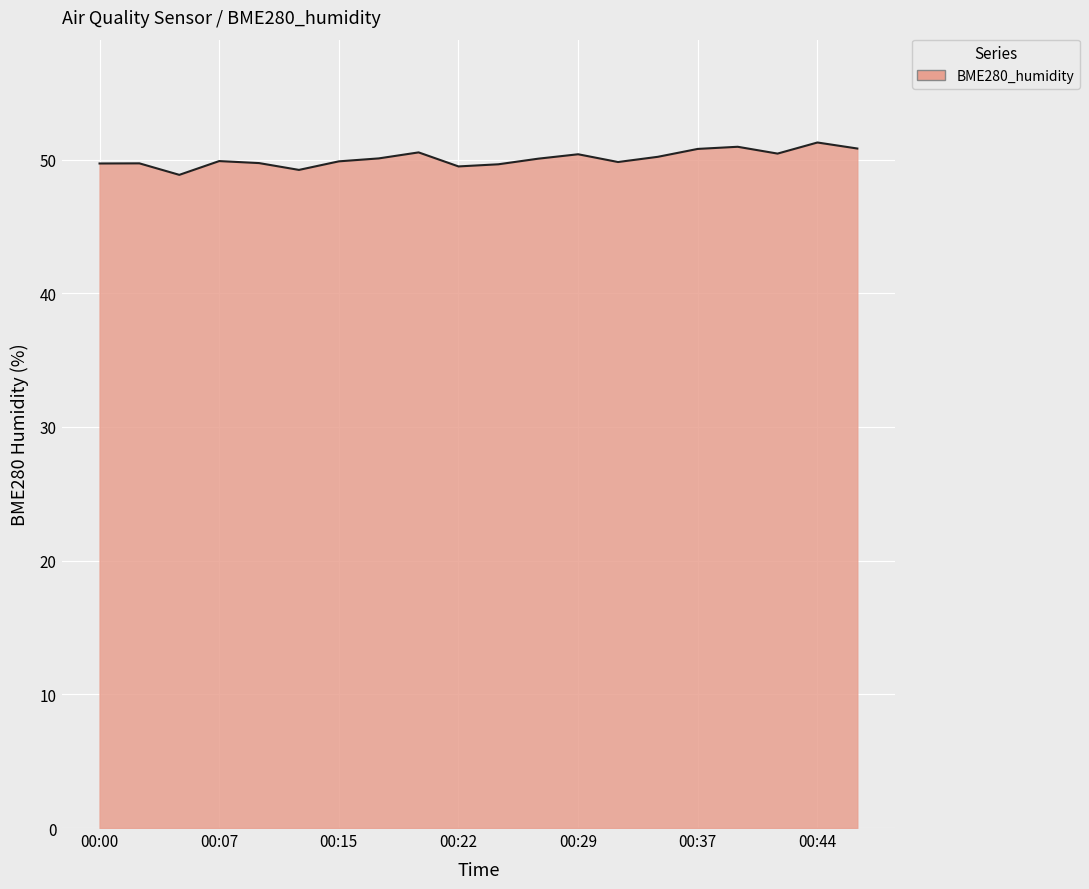

What is the difference between the maximum and minimum values?

2.4